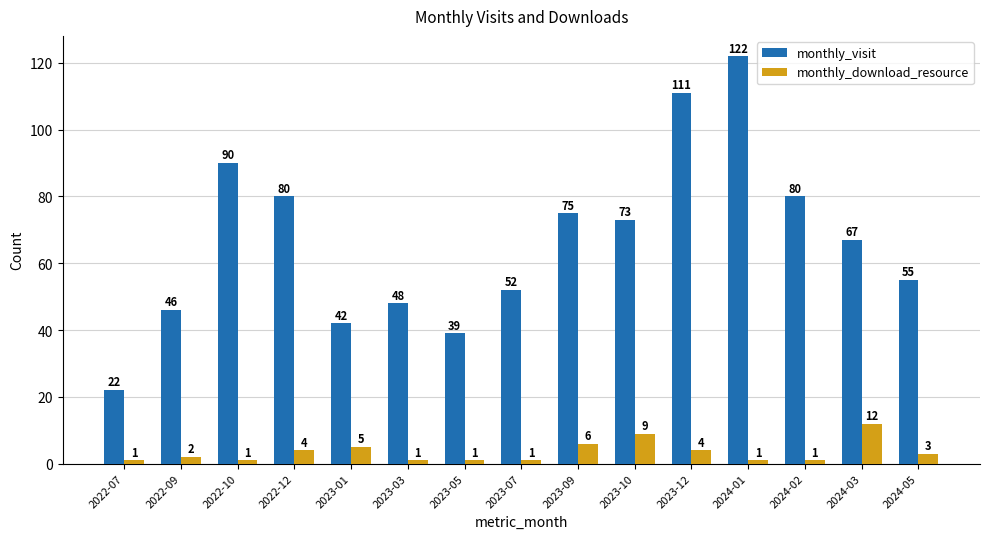

Which series has the largest range (max minus min)?

monthly_visit